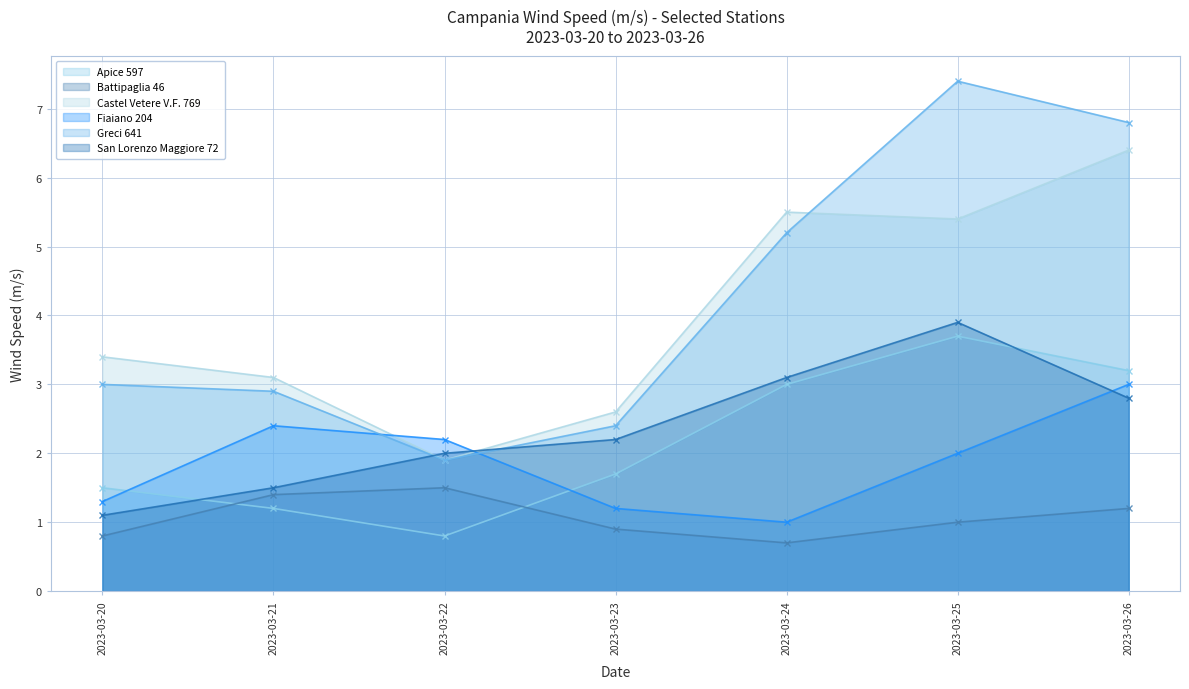

Read the Apice 597 value at 2023-03-21.

1.2